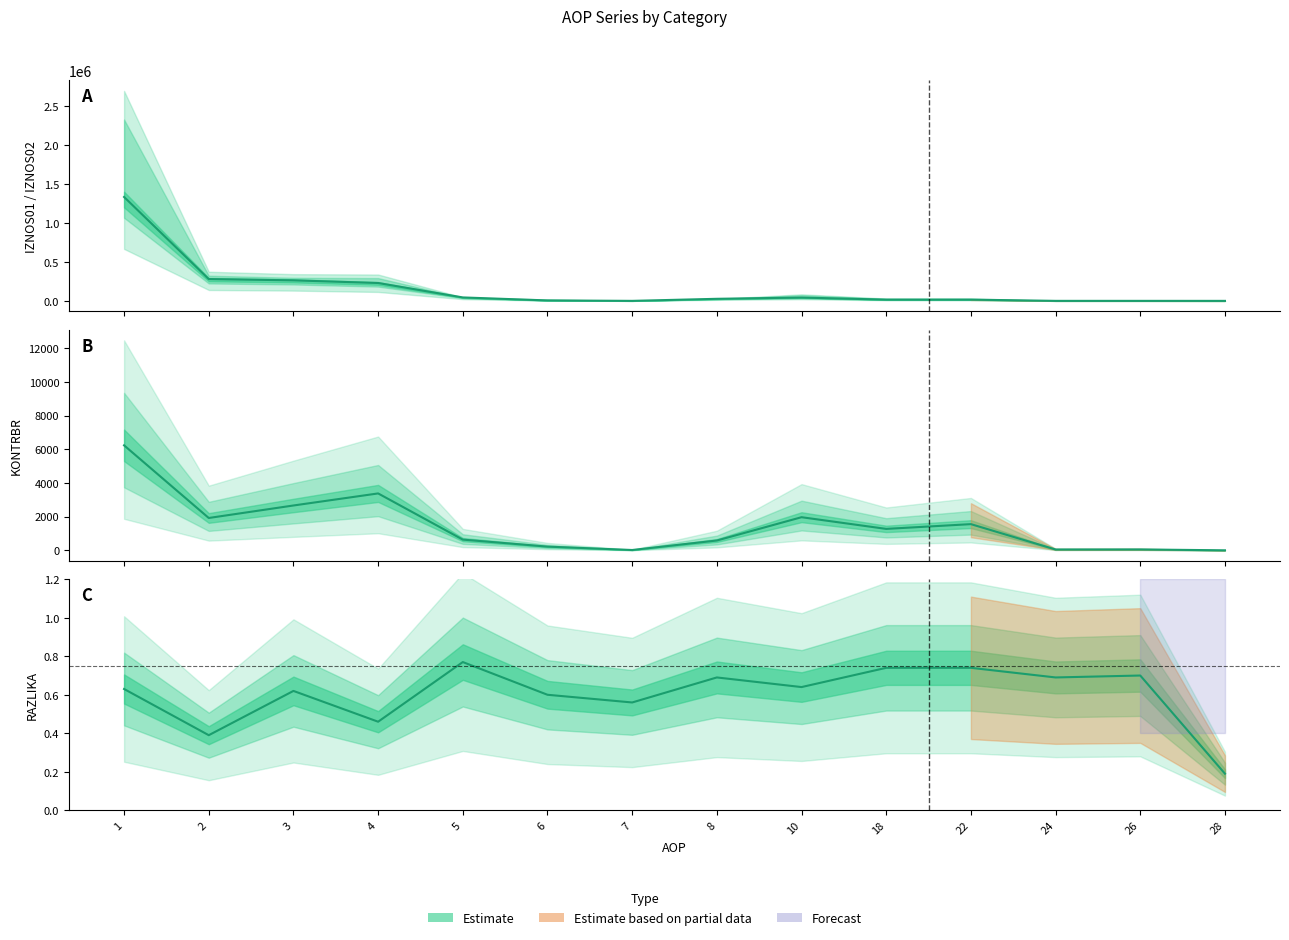

What is the value of the IZNOS01 point at the 2nd from the left?

279794.1